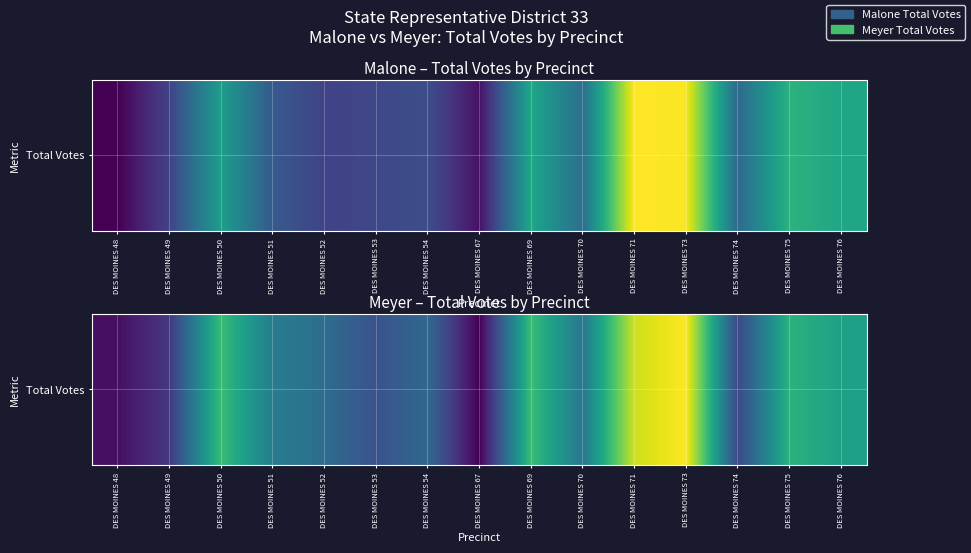

How many data points does each series have?

15